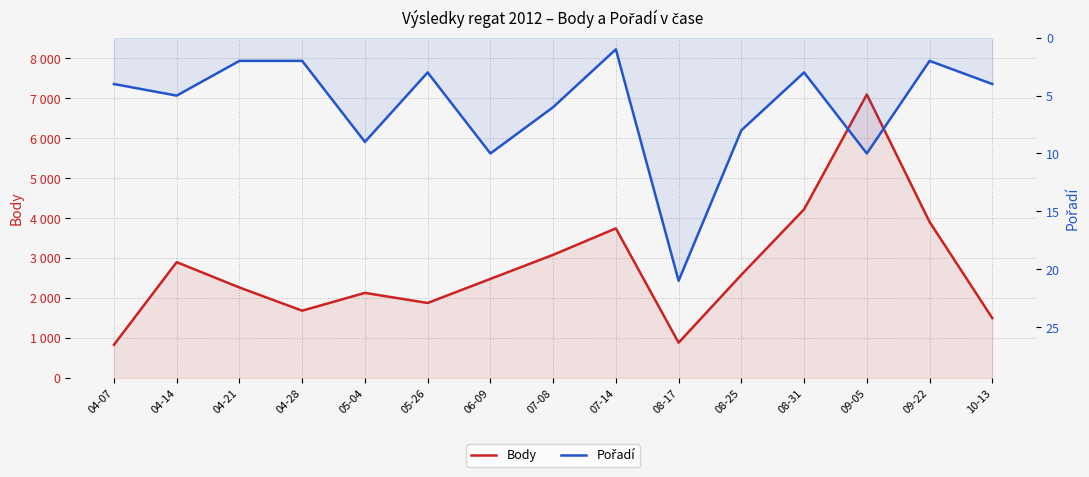

Rank the series at 04-28 from lowest to highest value.

Pořadí, Body